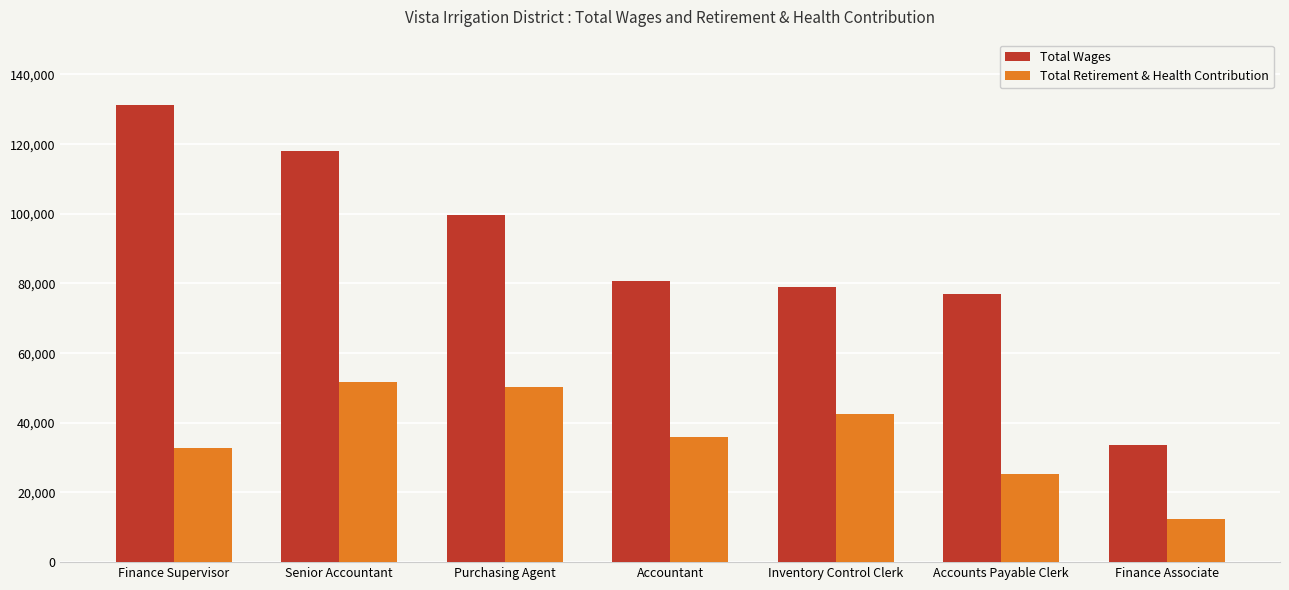

What is the average value of the Total Wages series?

88539